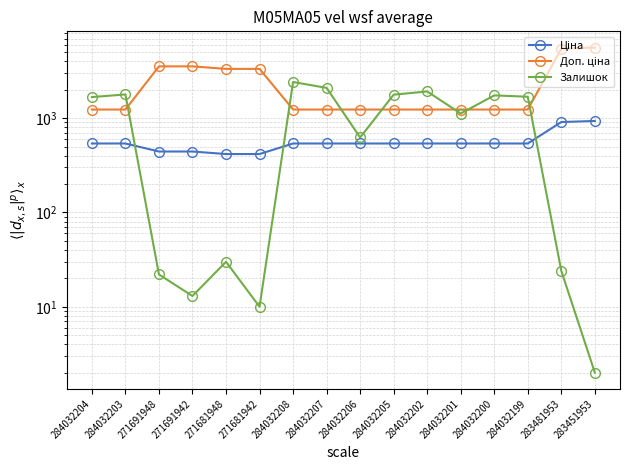

What is the lowest value of the Залишок series?

2.0